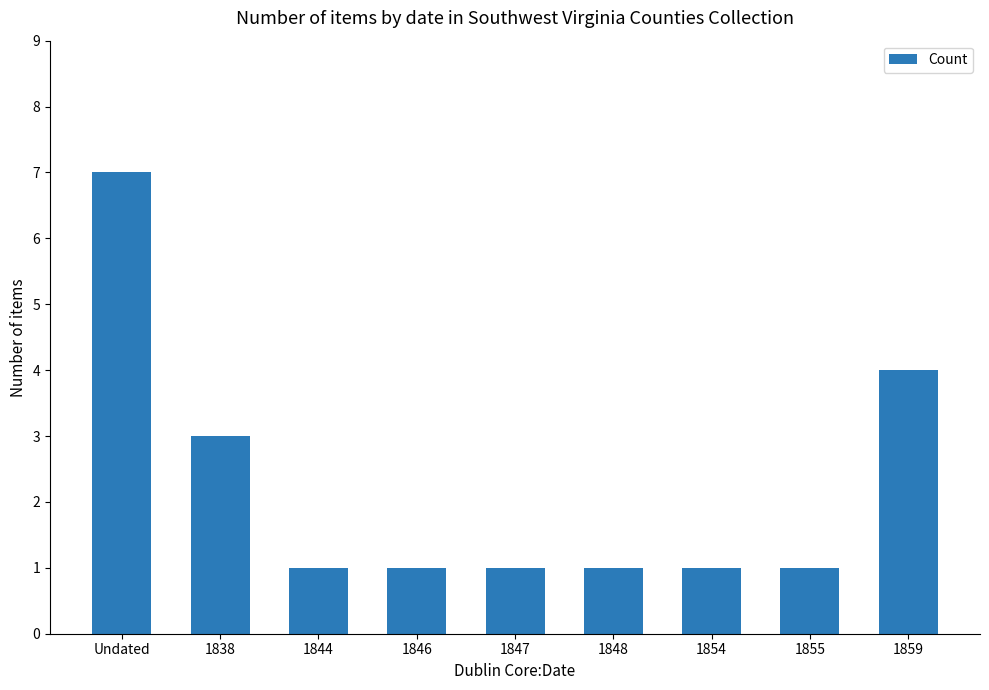

At which category does the chart reach its peak across all series?

Undated